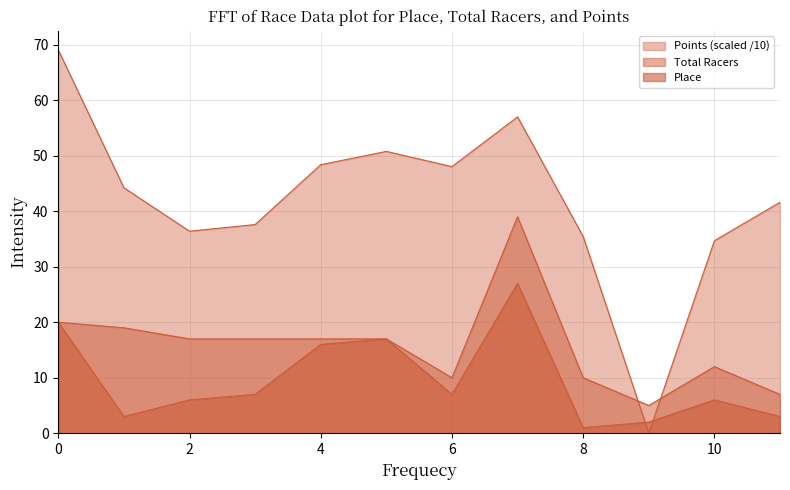

Does the chart display data point markers on the line(s)?

No